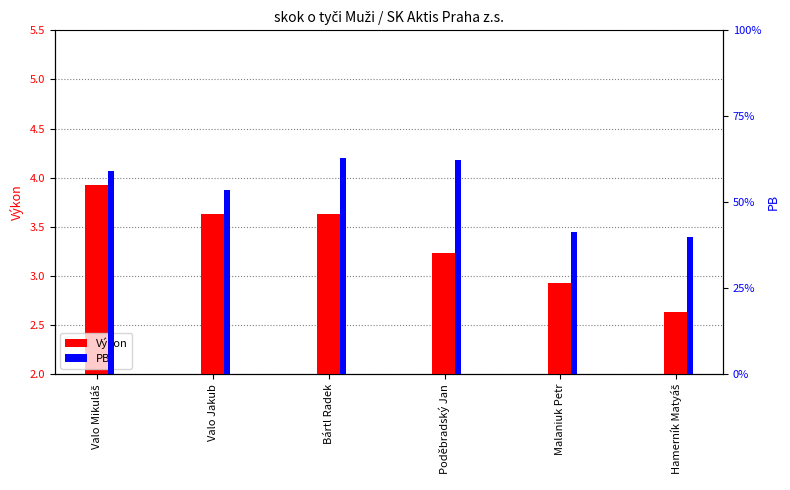

How many bars are there in each group?

2